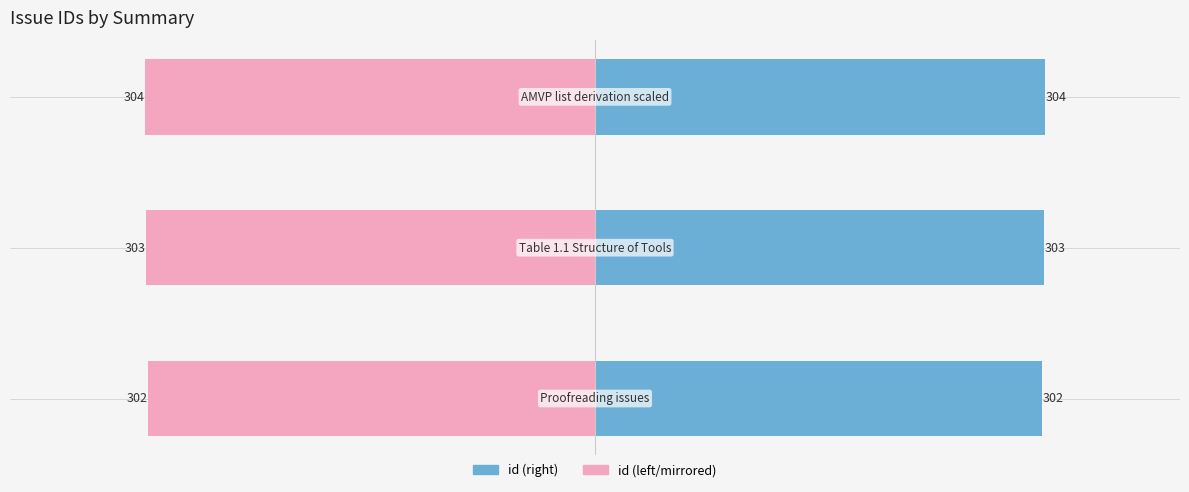

List the labels in order of value, largest first.

AMVP list derivation scaled, Table 1.1 Structure of Tools, Proofreading issues